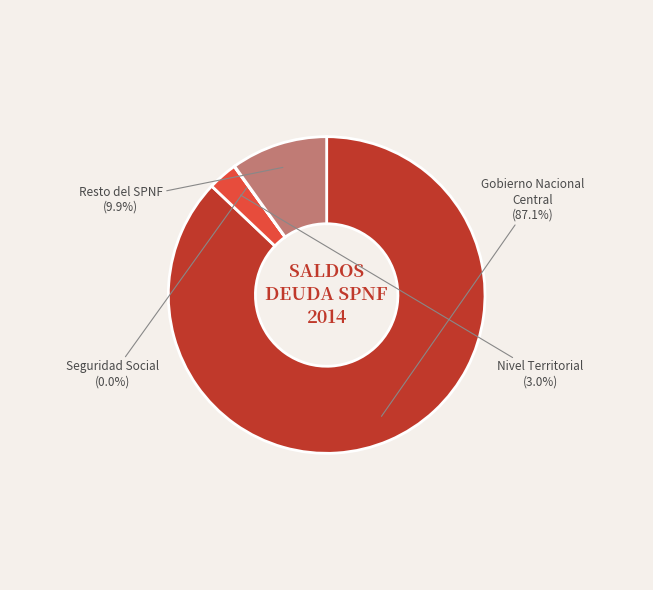

True or false: Gobierno Nacional Central accounts for 87% of the total.

True